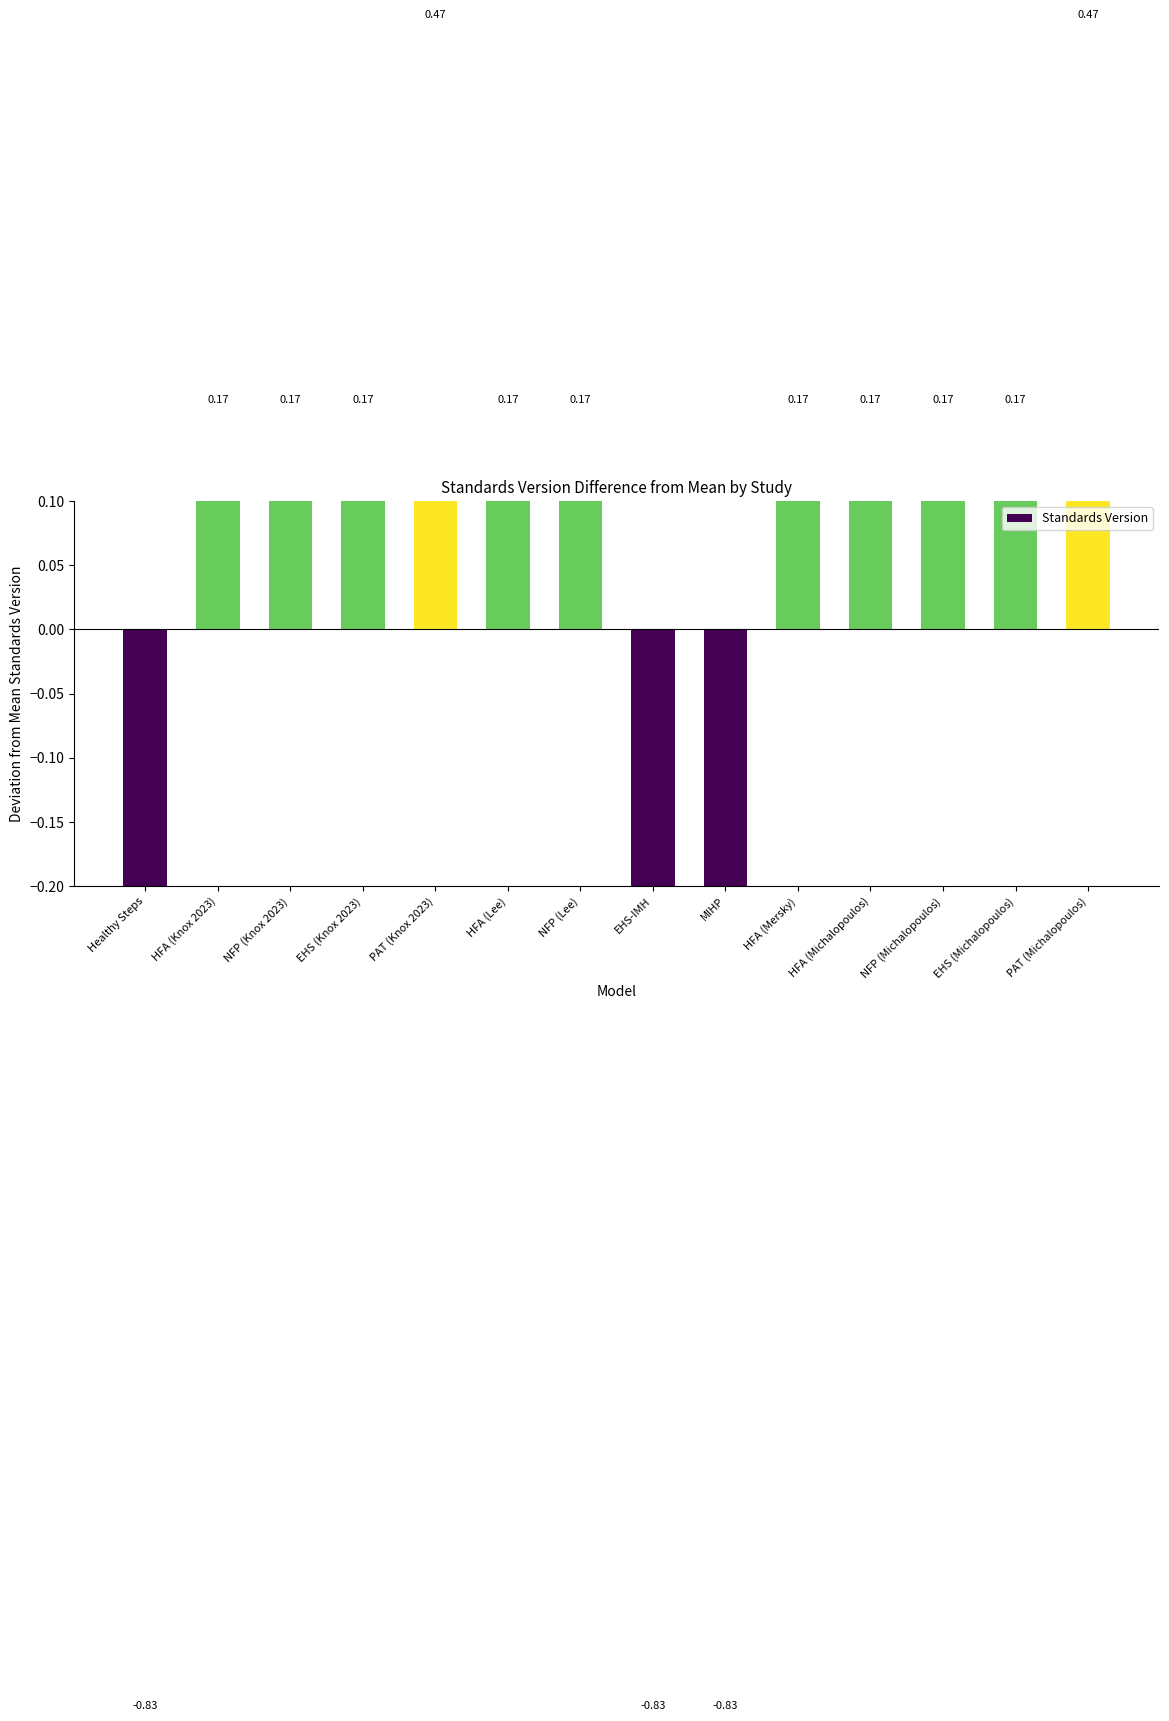

At which category does the chart reach its peak across all series?

PAT (Knox 2023)